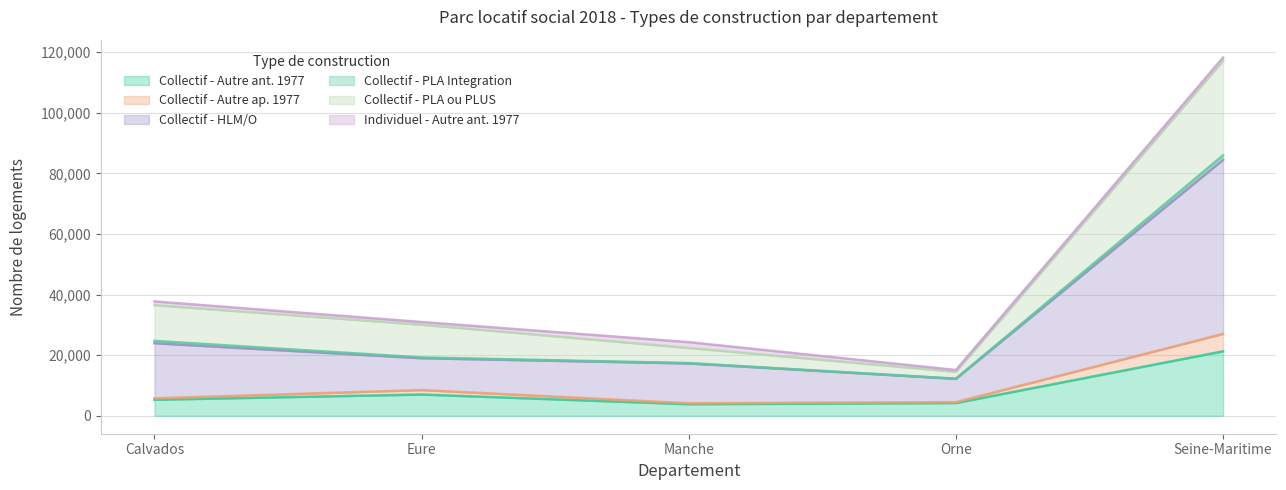

Where is Collectif - Autre ant. 1977 nearest to the value 12558?

Eure